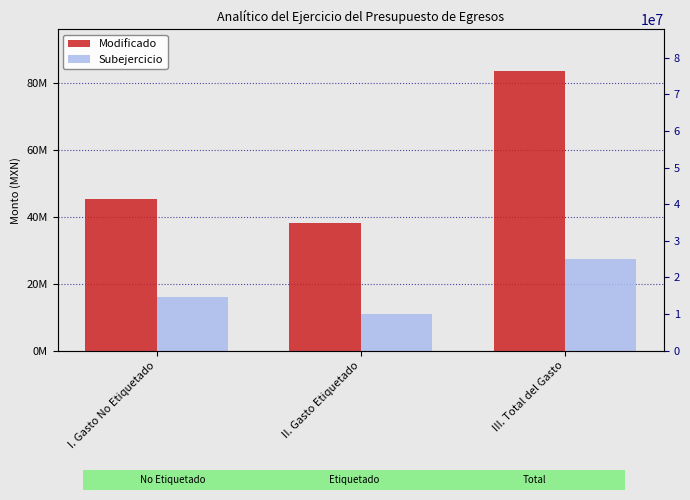

How many categories are shown in the chart?

3